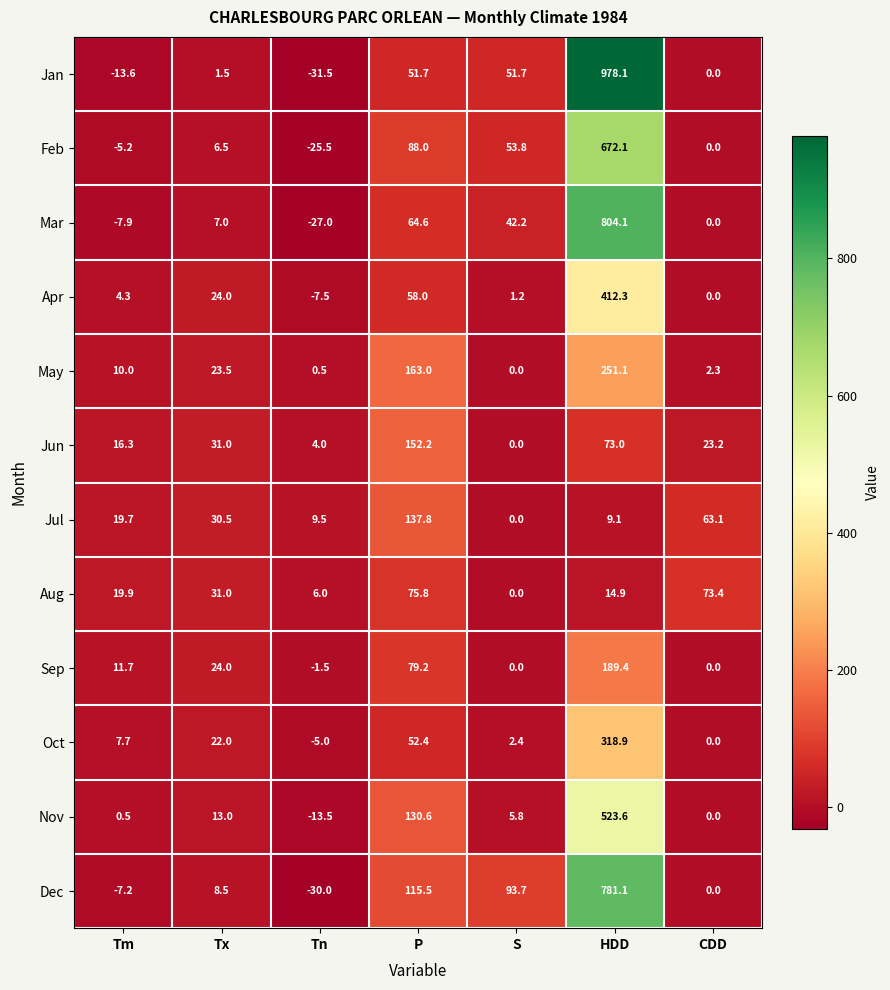

How many data points does each series have?

7